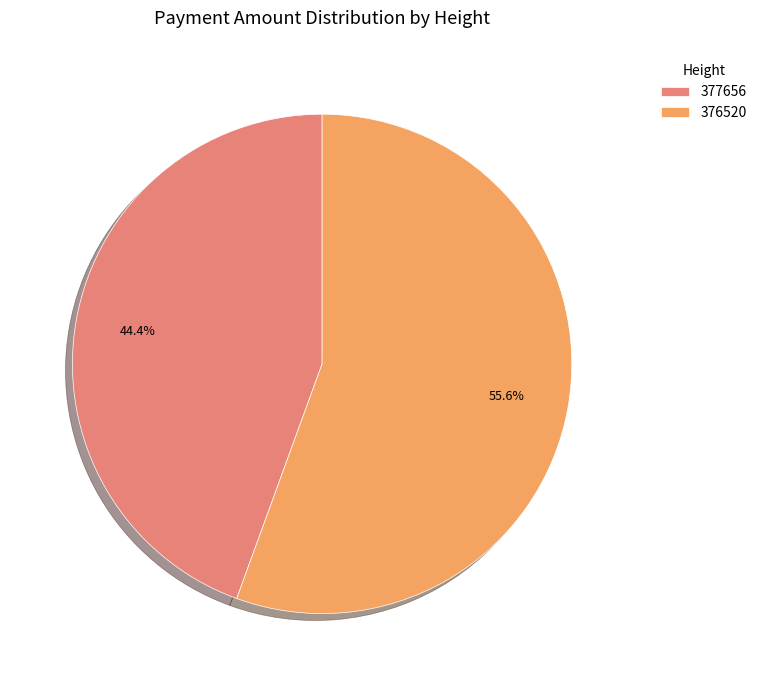

Which has a higher value, 377656 or 376520?

376520